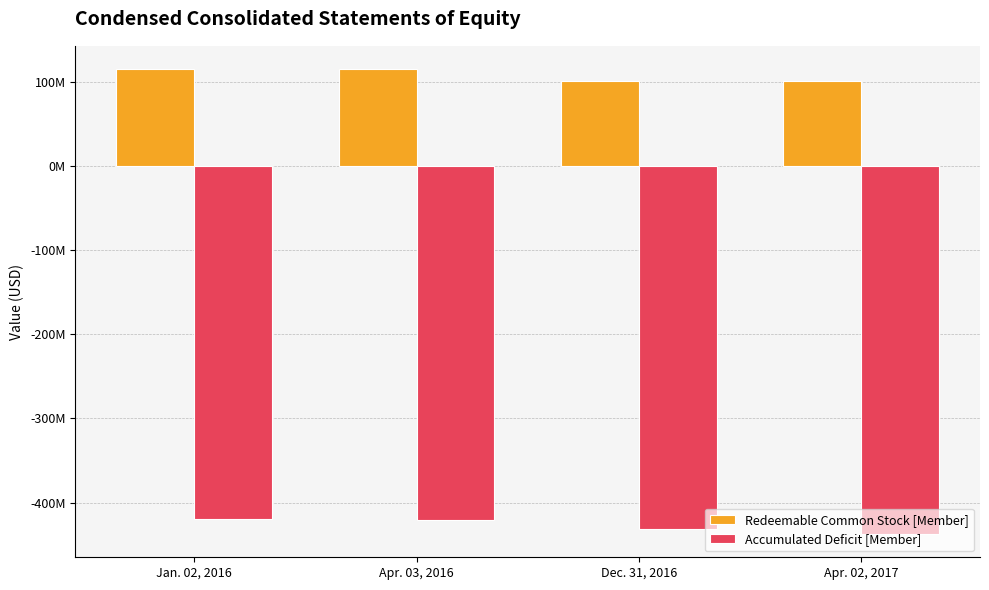

Are the bars horizontal?

No